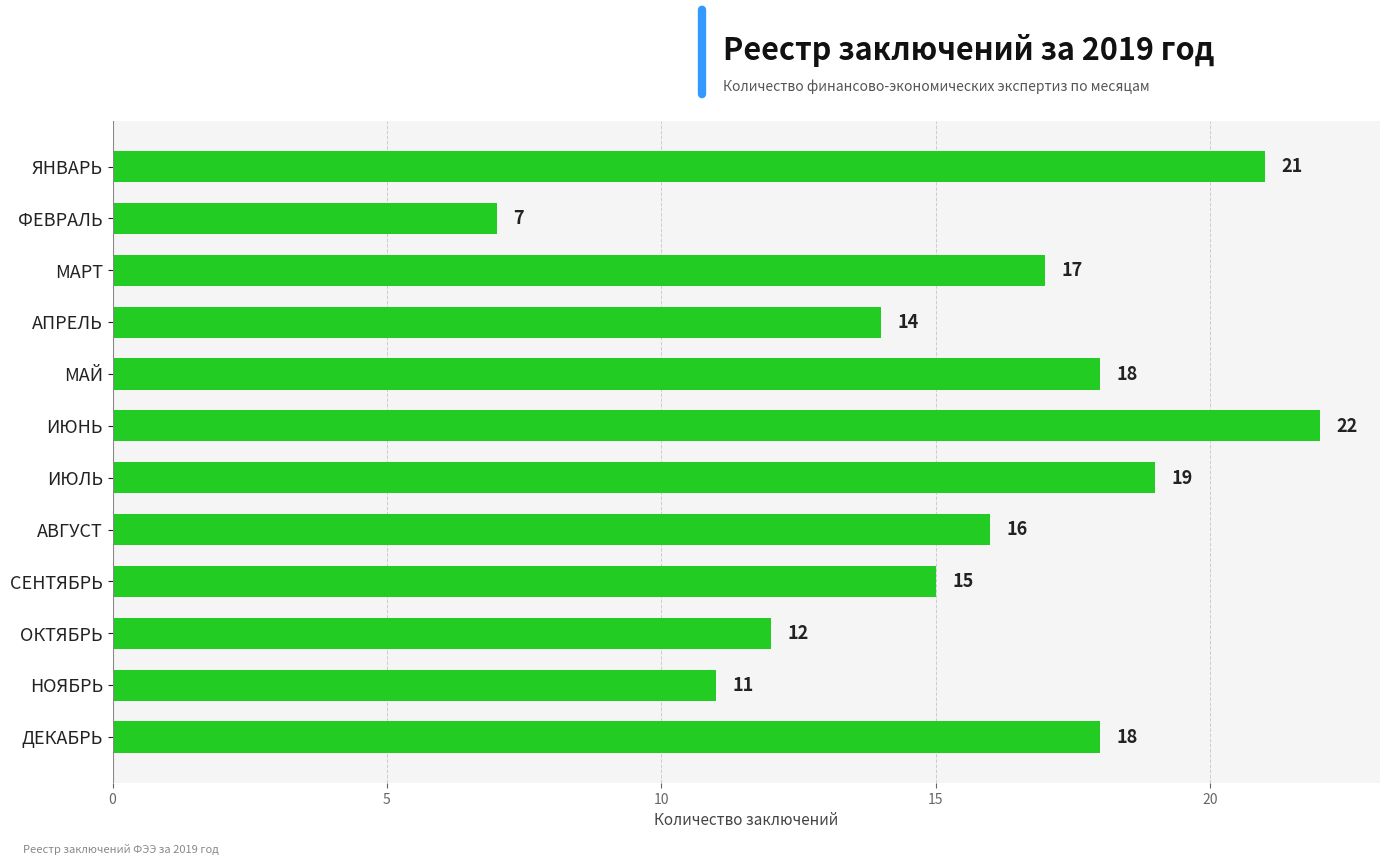

What is the label of the 2nd bar from the top?

ФЕВРАЛЬ